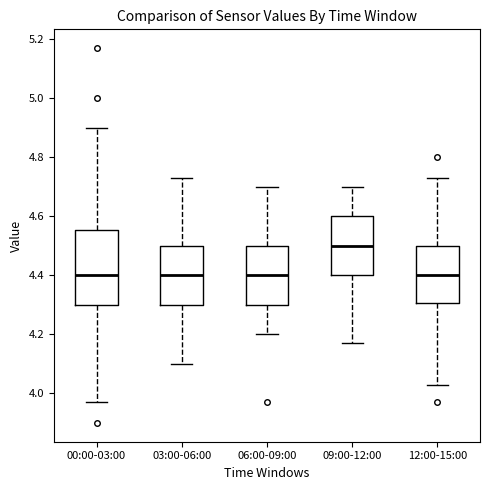

Reading left to right, read every box against the y-axis: the position of its median line, the range the box covers, and the ends of its whiskers. The values are not printed on the chart, so give them approximately, as read against the axis.

00:00-03:00: median 4.40, box 4.30 to 4.56, whiskers 3.98 to 4.90
03:00-06:00: median 4.40, box 4.30 to 4.50, whiskers 4.10 to 4.74
06:00-09:00: median 4.40, box 4.30 to 4.50, whiskers 4.20 to 4.70
09:00-12:00: median 4.50, box 4.40 to 4.60, whiskers 4.18 to 4.70
12:00-15:00: median 4.40, box 4.30 to 4.50, whiskers 4.04 to 4.74